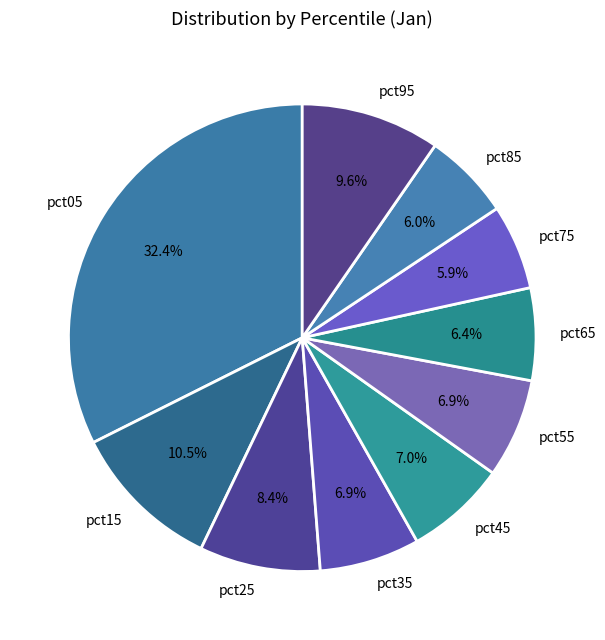

Does any single category account for the majority?

No